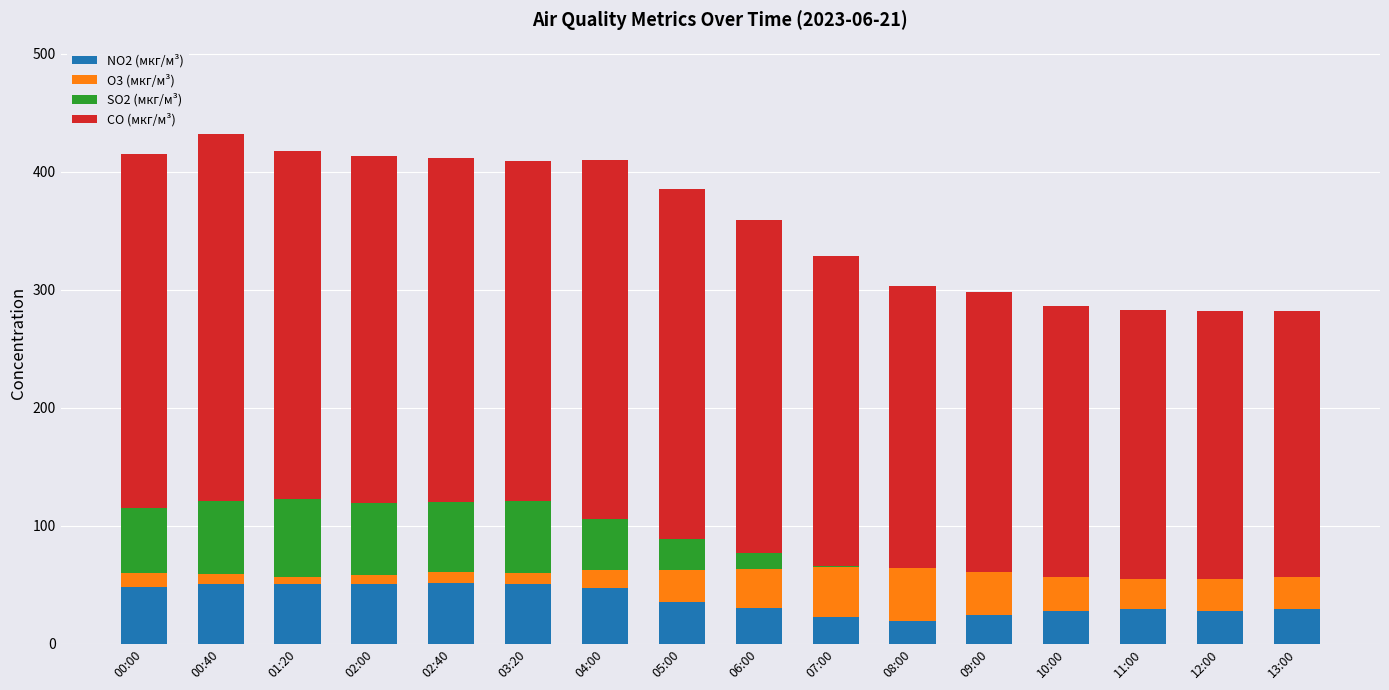

The NO2 (мкг/м³) series shows 50.2 at 02:00. True or false?

True